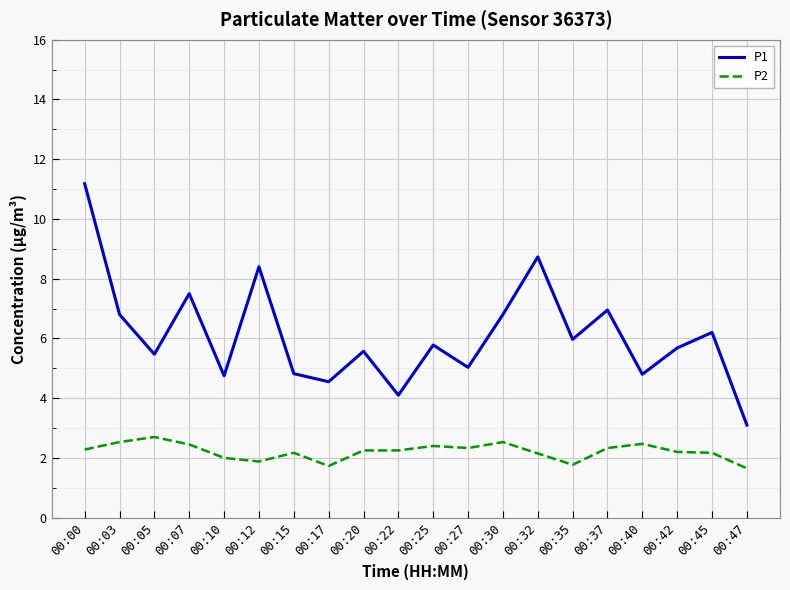

The value of P1 at 00:45 is 10.1. True or false?

False